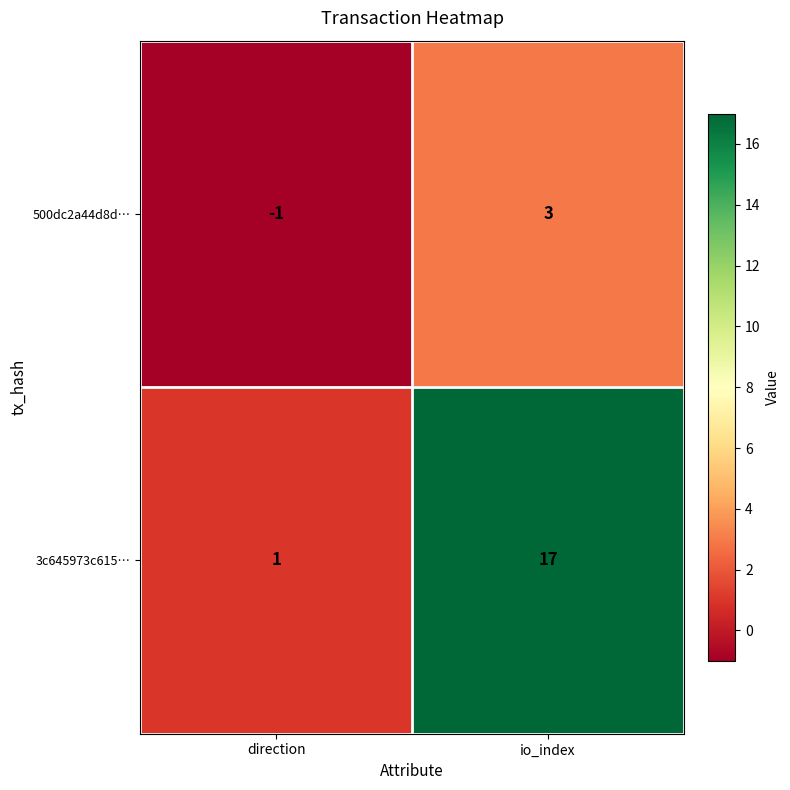

What value does the 500dc2a44d8d… series have at io_index?

3